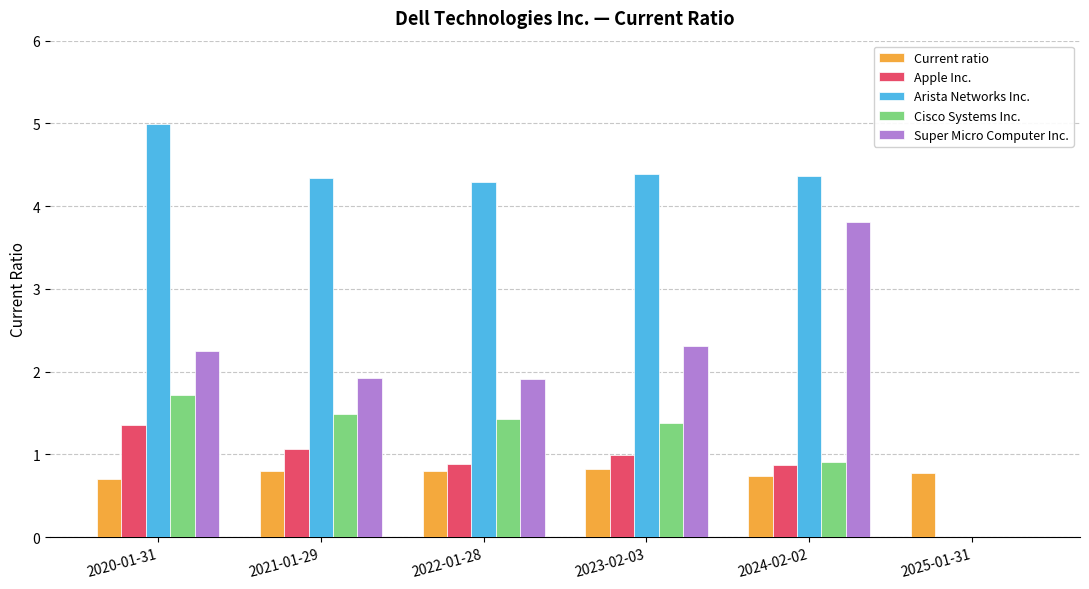

What is the sum of all Cisco Systems Inc. values?

6.9